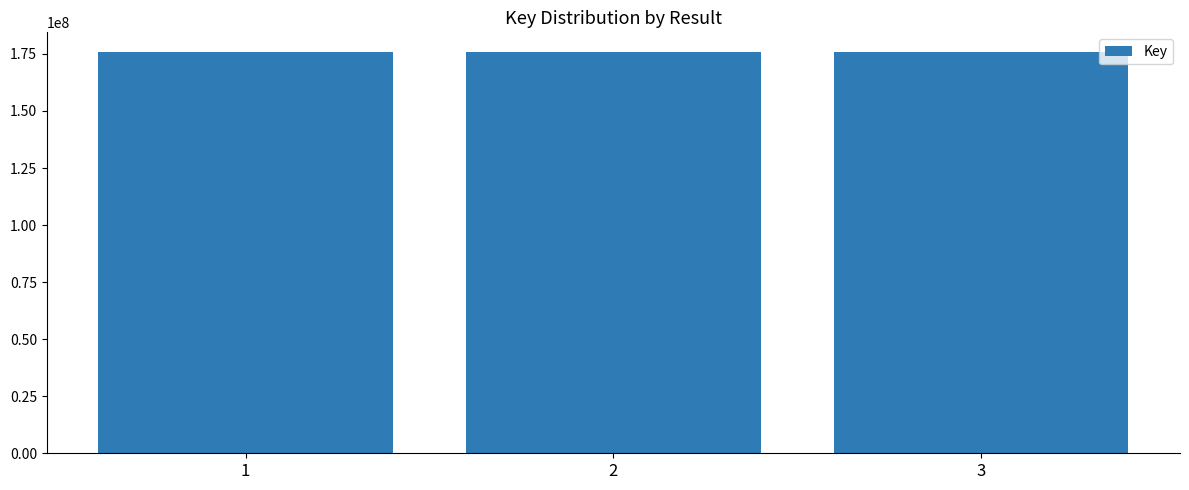

What is the value of the 3rd bar from the left?

175669048